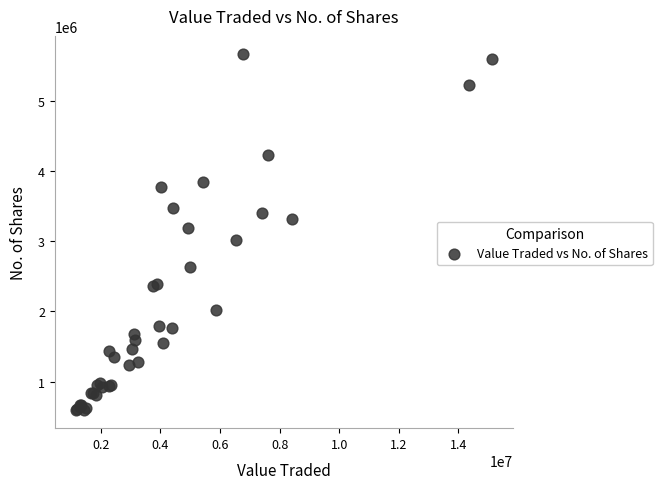

What Y value in the scatter plot is closest to 3134173?

3190900